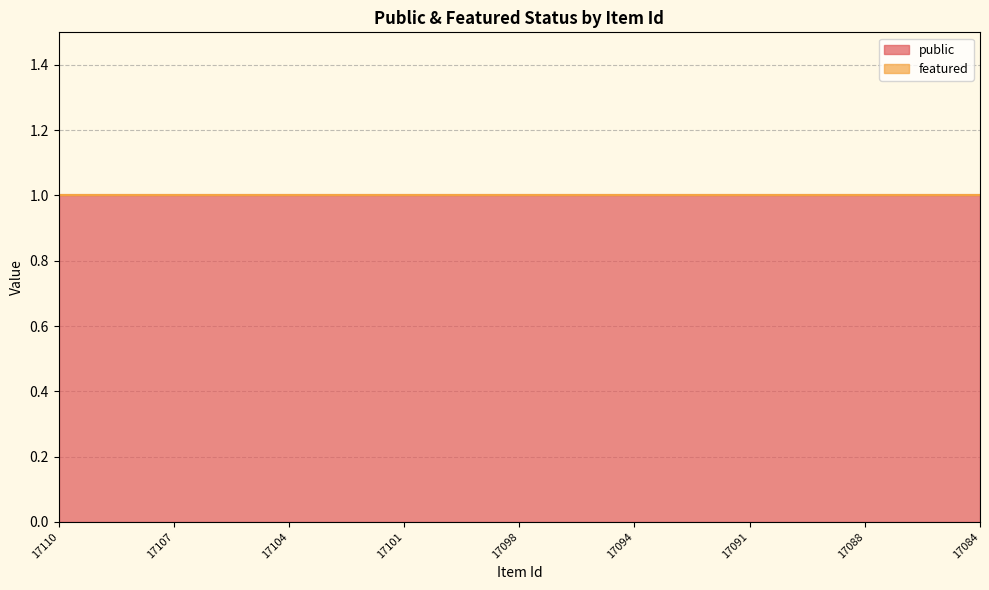

List the series in order of their peak value, lowest first.

featured, public